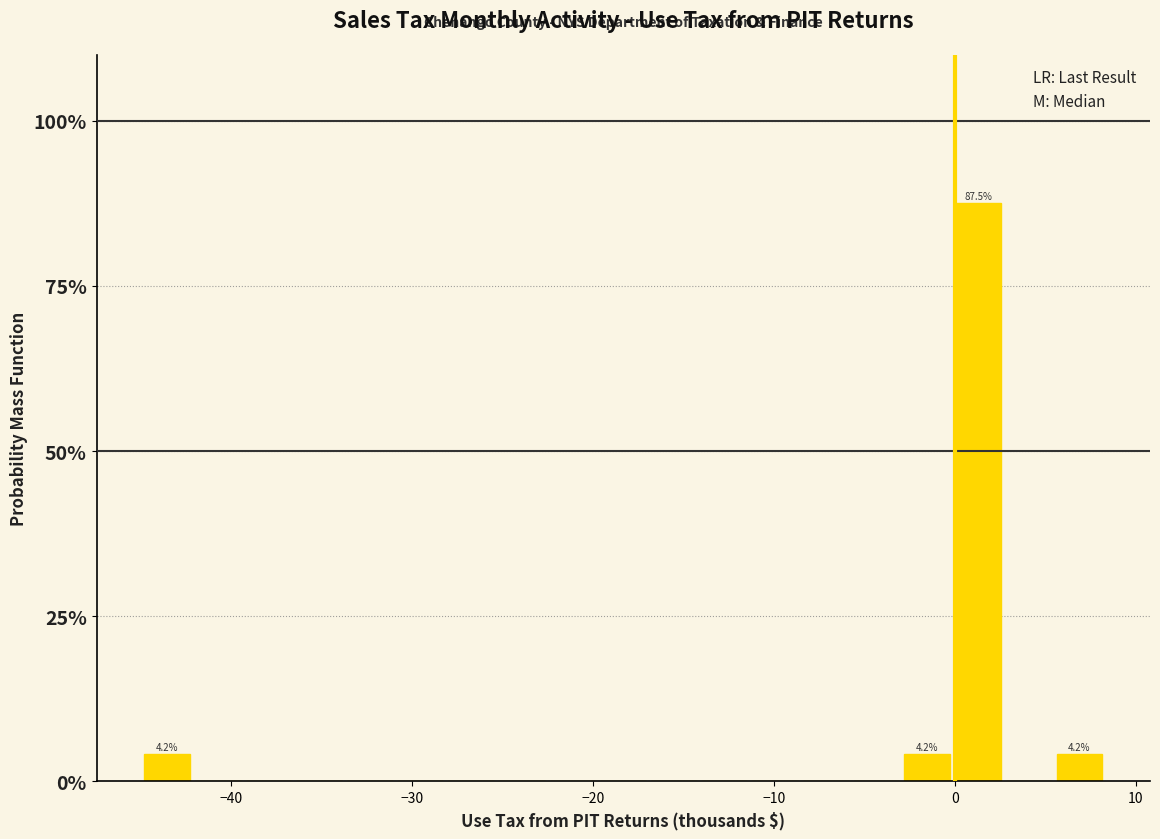

Around what value on the x-axis is the tallest bar? Give the approximate position of its centre, as read against the axis.

1